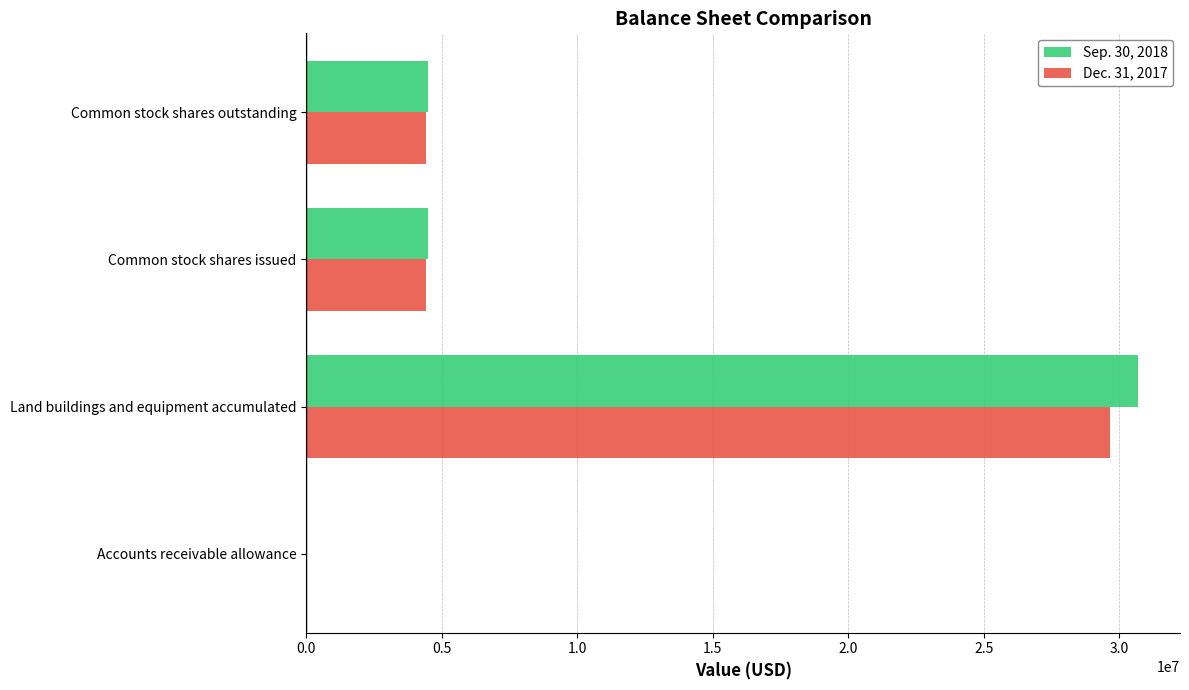

True or false: Dec. 31, 2017 has a value of 4414492 at Common stock shares issued.

True